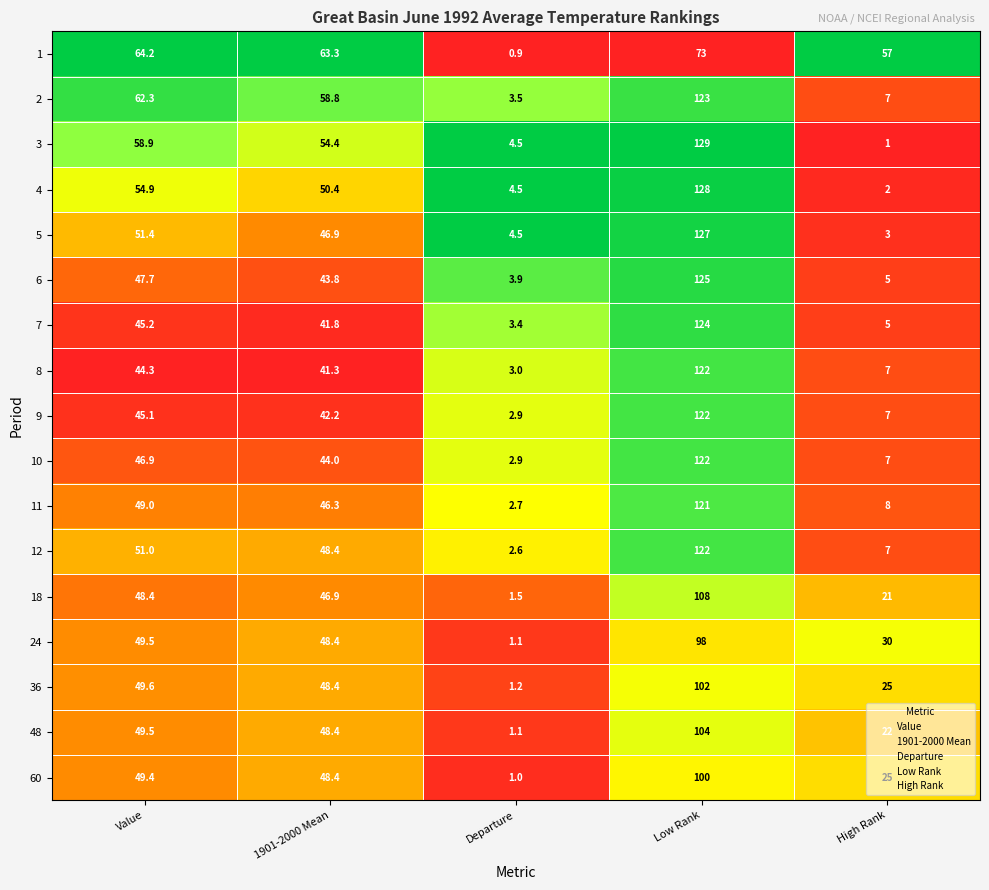

Rank the categories by 11 value from lowest to highest.

Departure, High Rank, 1901-2000 Mean, Value, Low Rank